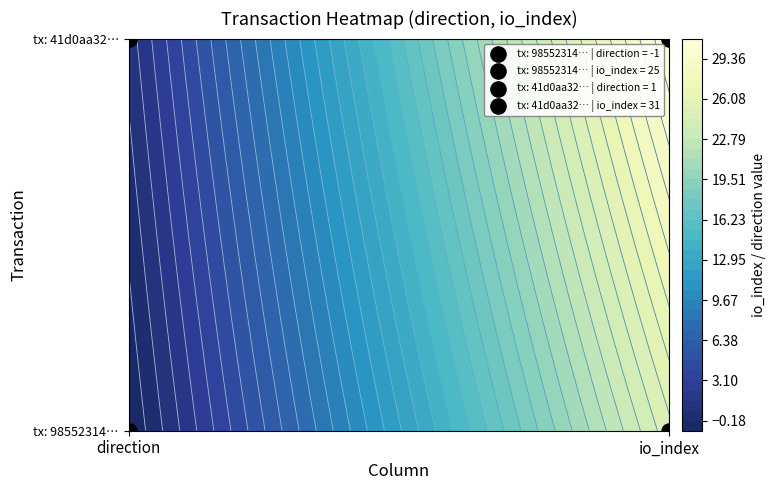

Which series has the largest total across all categories?

41d0aa325bfcdcaf043dece8e0e880c4d8c747c